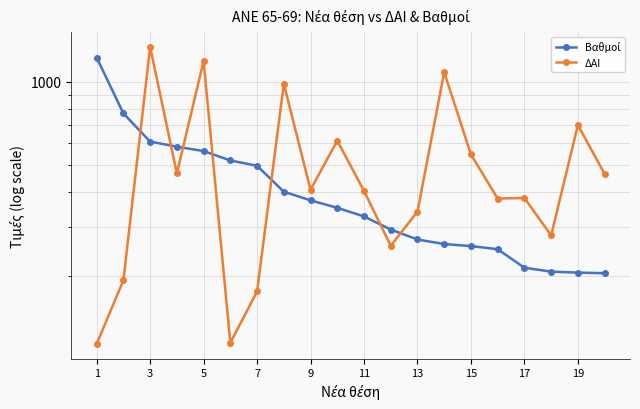

What is the sum of the Βαθμοί values at 13 and 18?

466.5